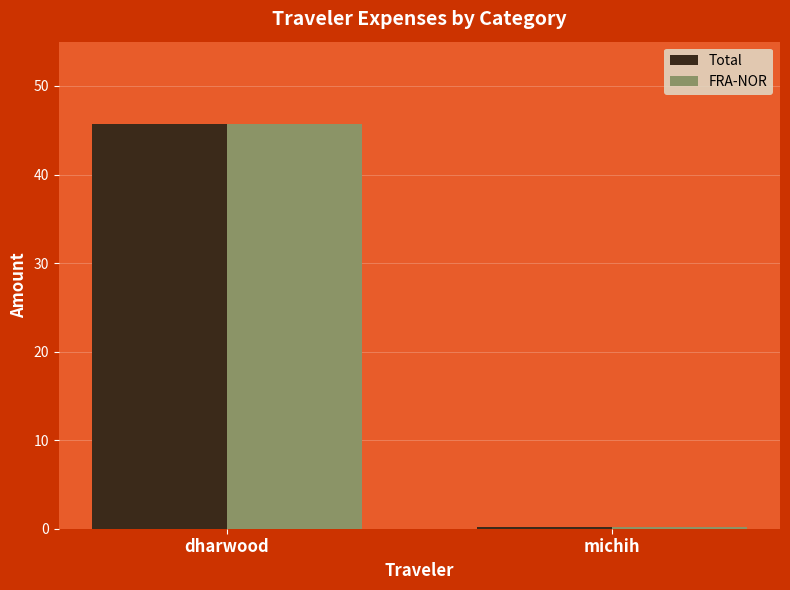

How many groups of bars are there?

2